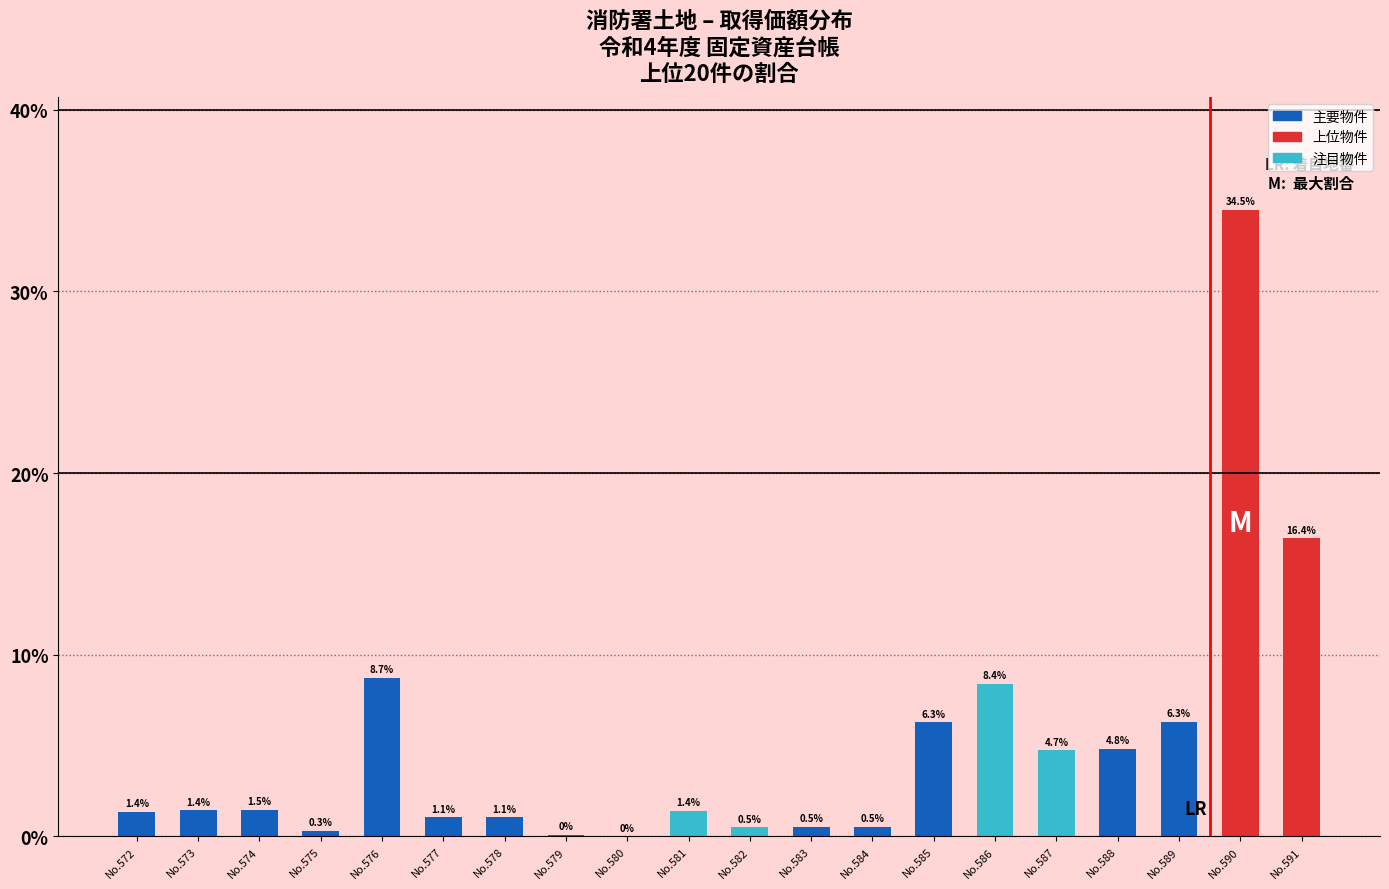

What is the greatest value displayed?

34.5